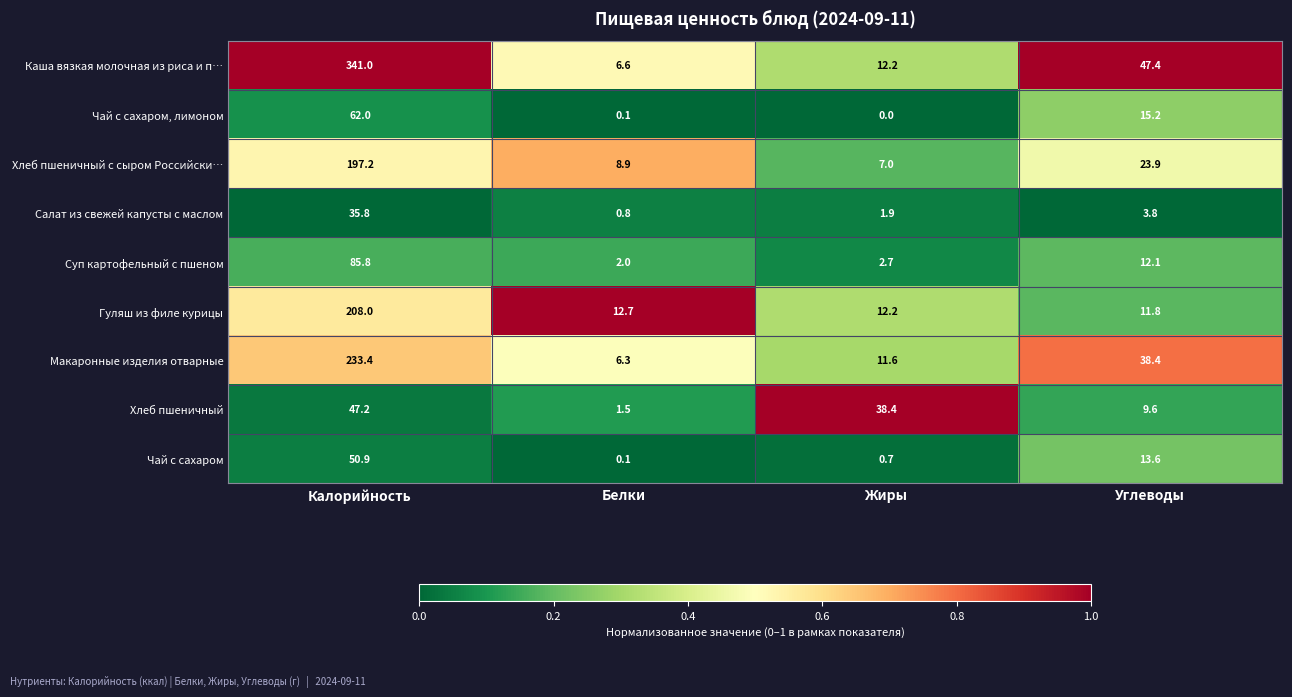

How many data points does each series have?

4